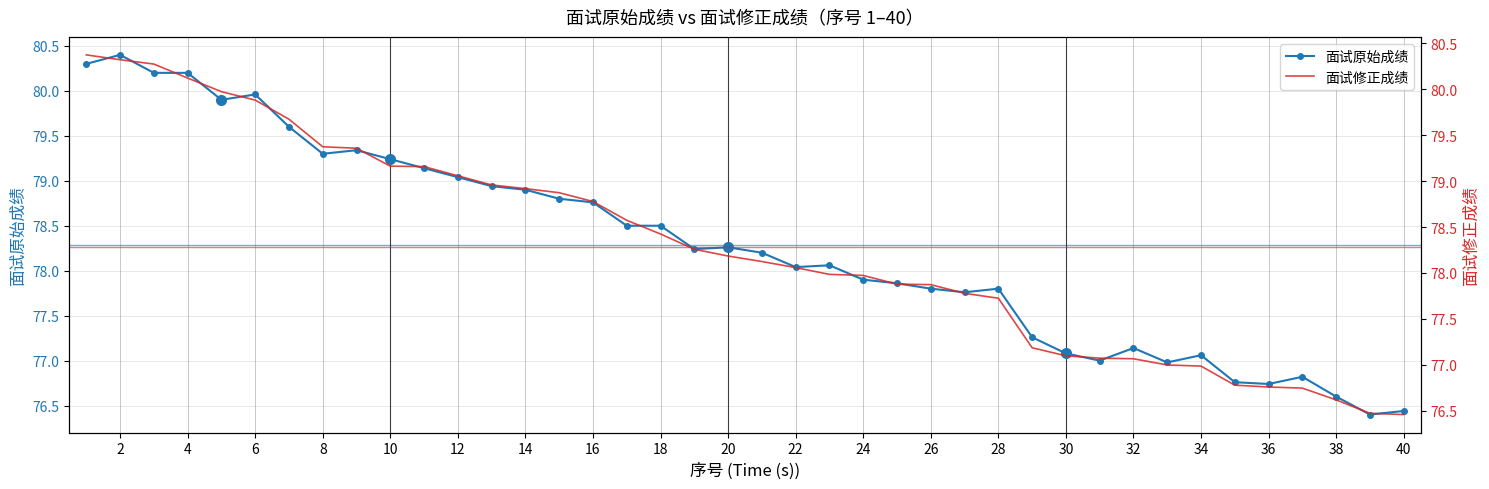

What is the minimum value for 面试原始成绩?

76.4